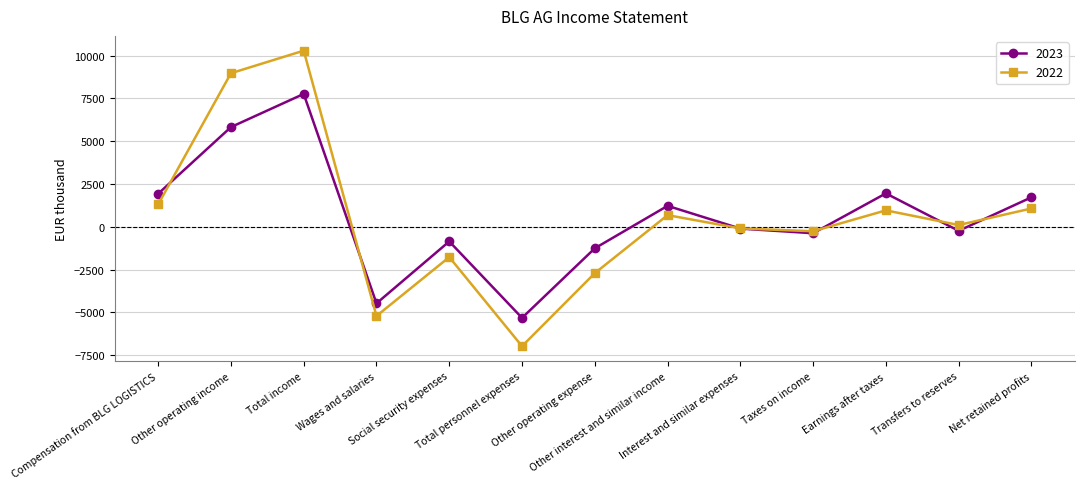

What is the sum of the 2023 values at Other operating income and Other operating expense?

4578